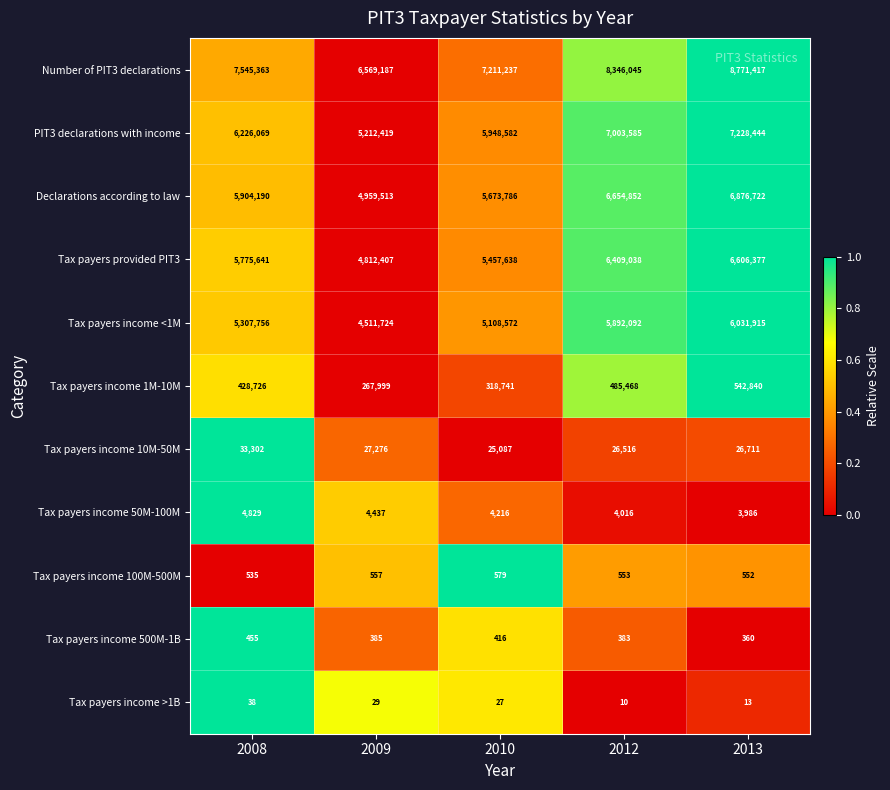

Count the Tax payers income 1M-10M values in the range 318741 to 485468.

3